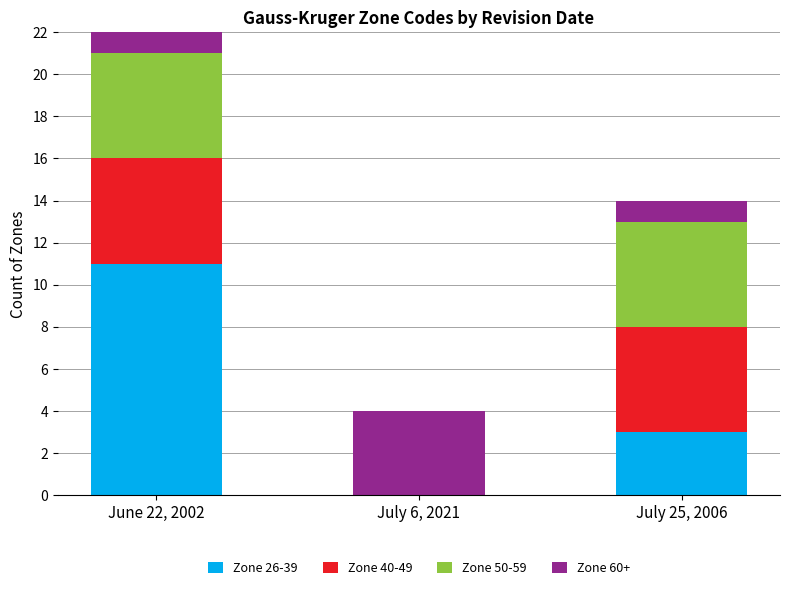

The Zone 26-39 series shows 3 at July 25, 2006. True or false?

True